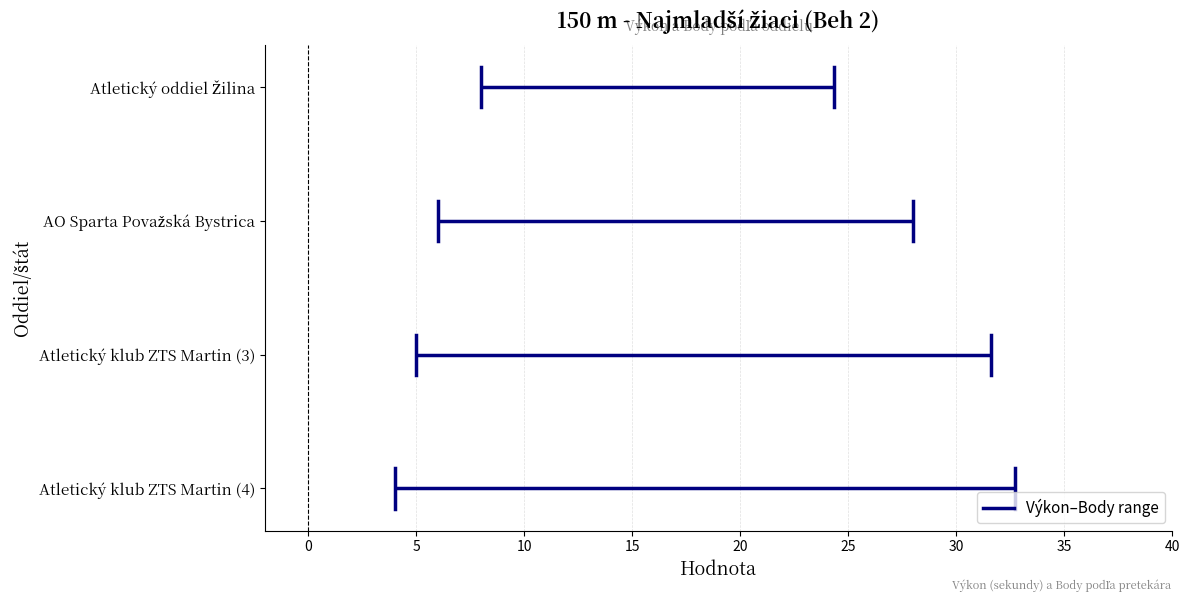

What is the total value across all series at Atletický oddiel Žilina?

32.3